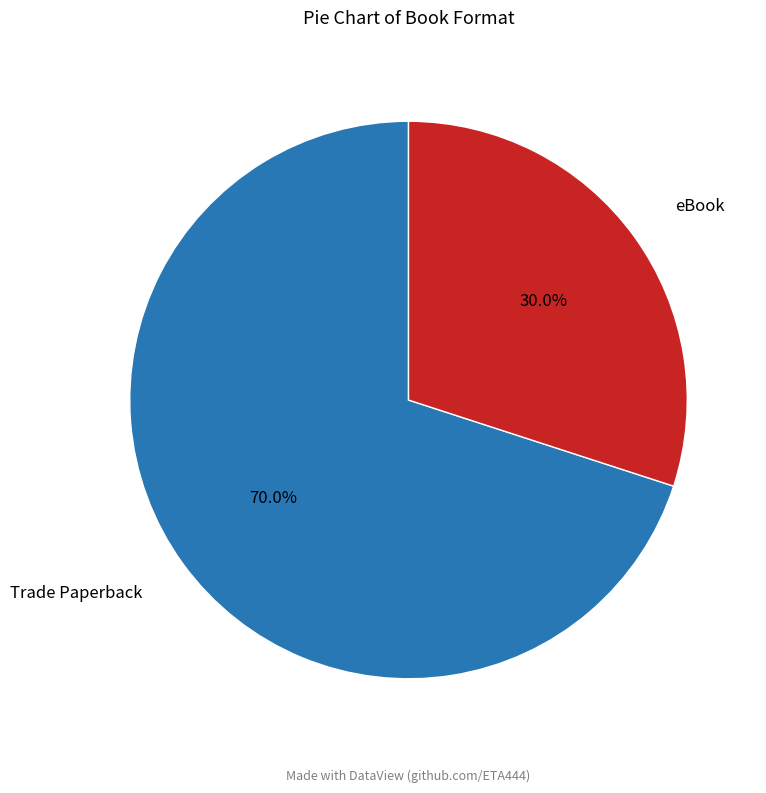

To the nearest percent, what percentage of the pie is Trade Paperback?

70%